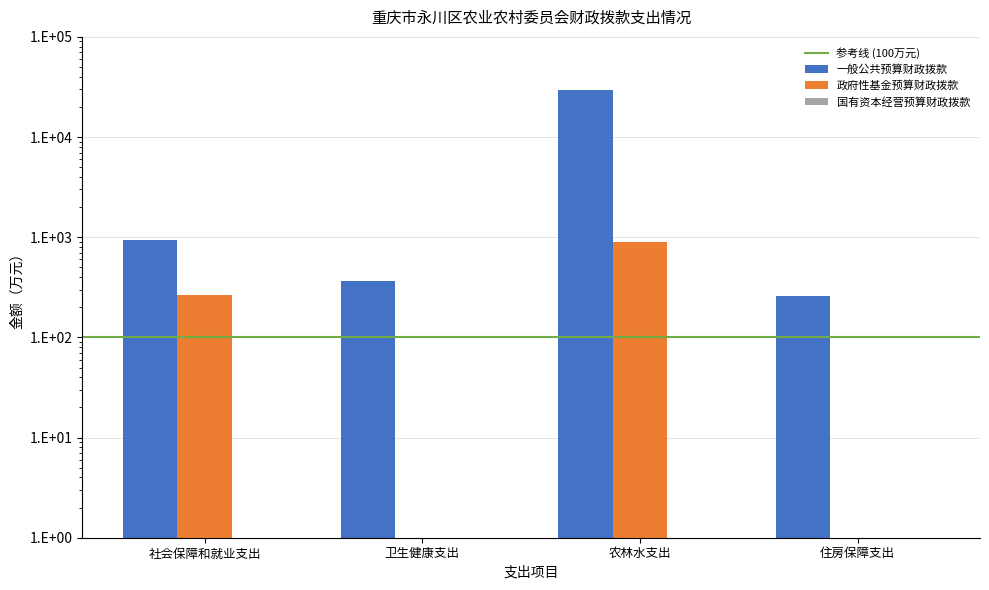

At which label does 政府性基金预算财政拨款 reach its peak?

农林水支出